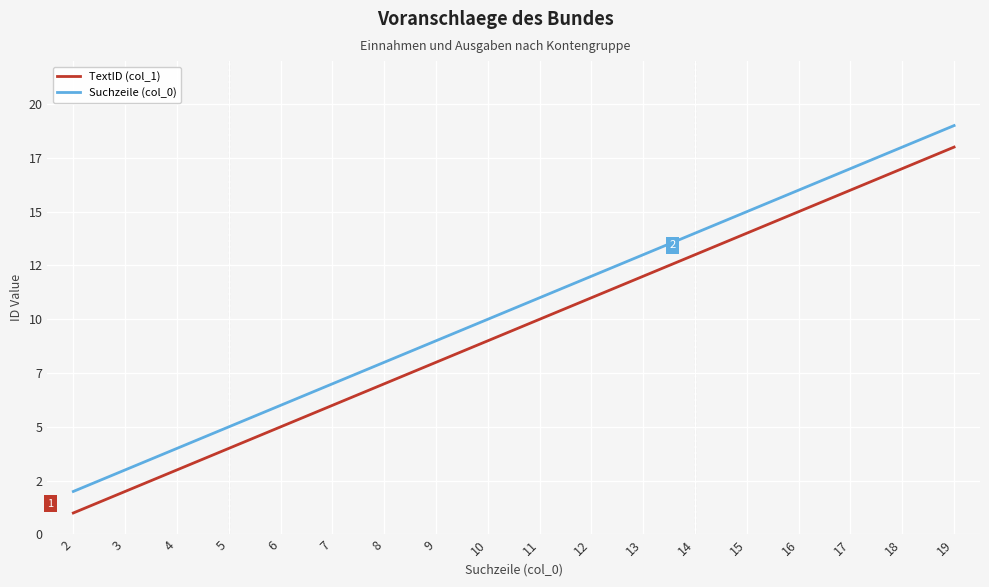

True or false: TextID (col_1) and Suchzeile (col_0) intersect in this chart.

False